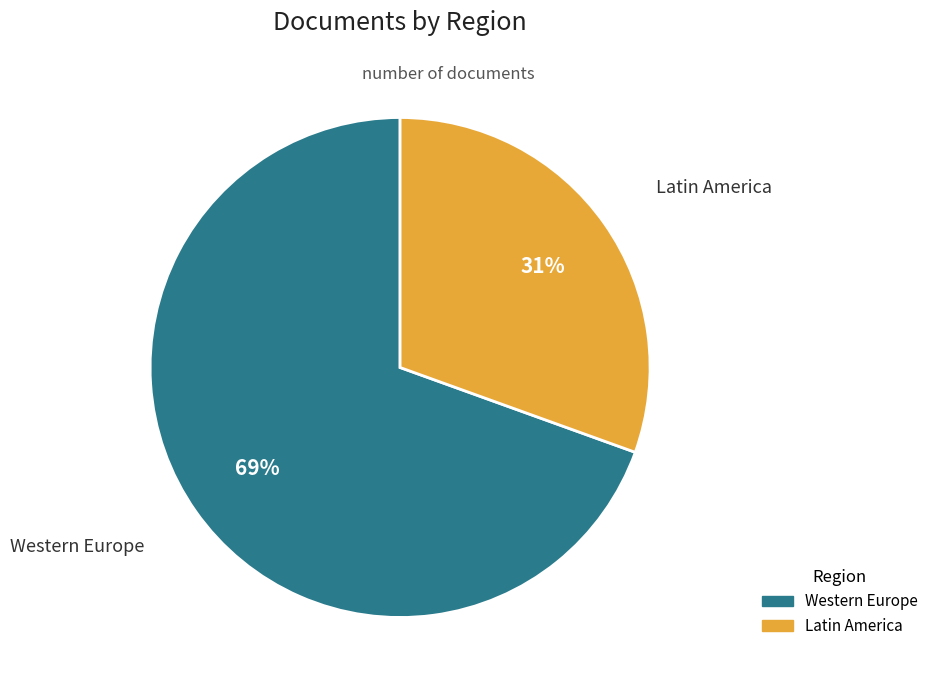

Is there a majority slice in this chart?

Yes